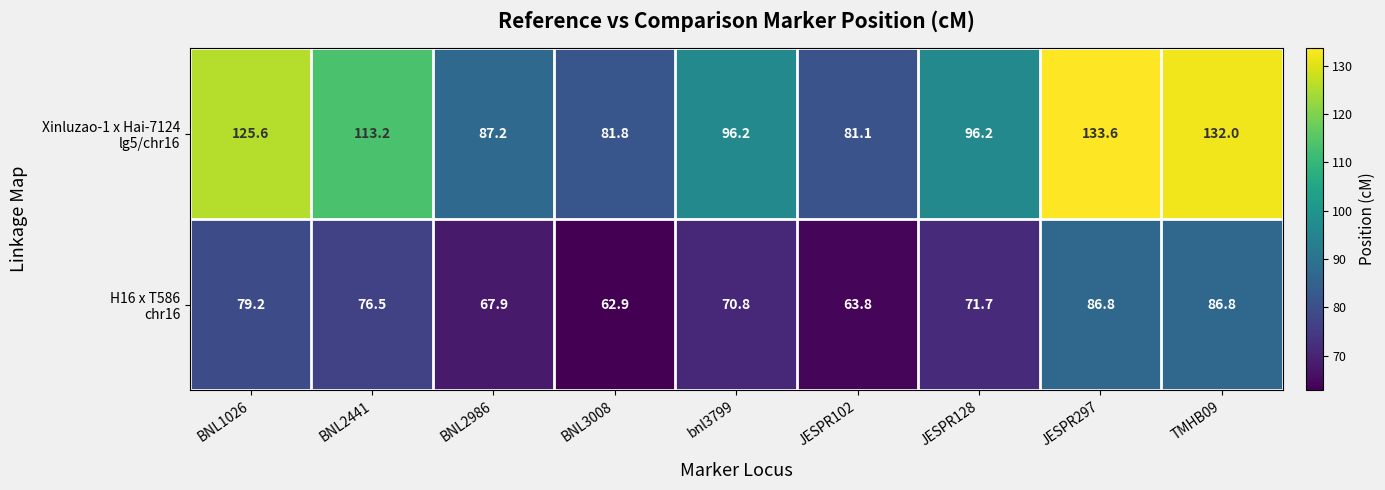

What is the difference between the highest and lowest values at JESPR128?

24.5